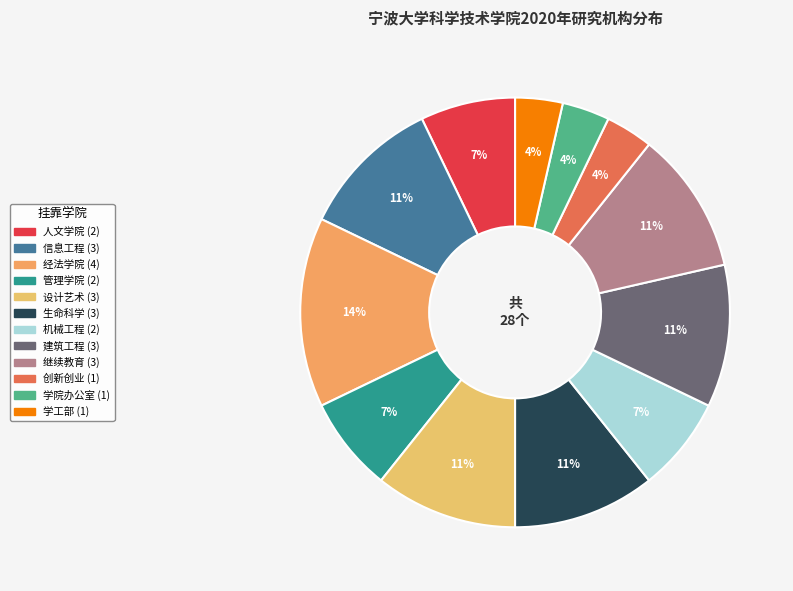

To the nearest percent, what is the average slice percentage?

8%